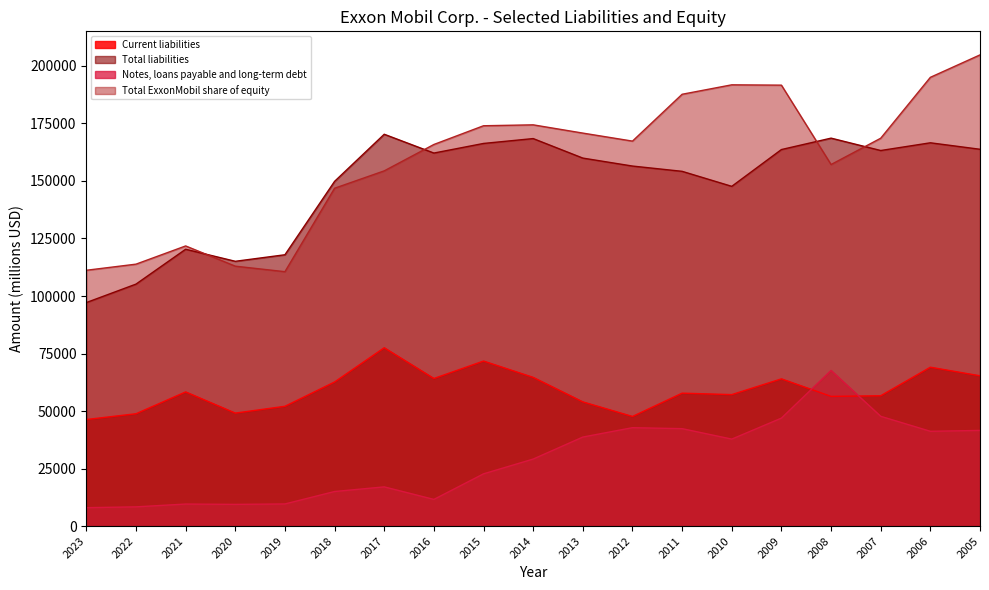

True or false: Total liabilities has a value of 163779 at 2005.

True